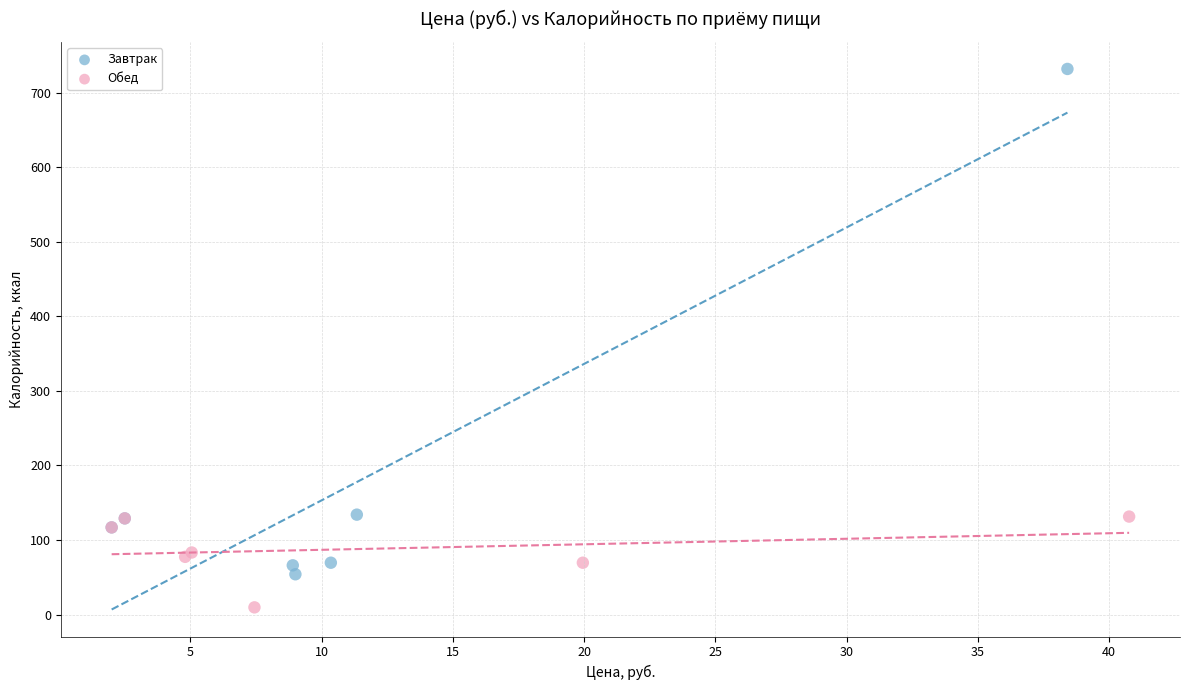

Which series contains the lowest Y value?

Обед